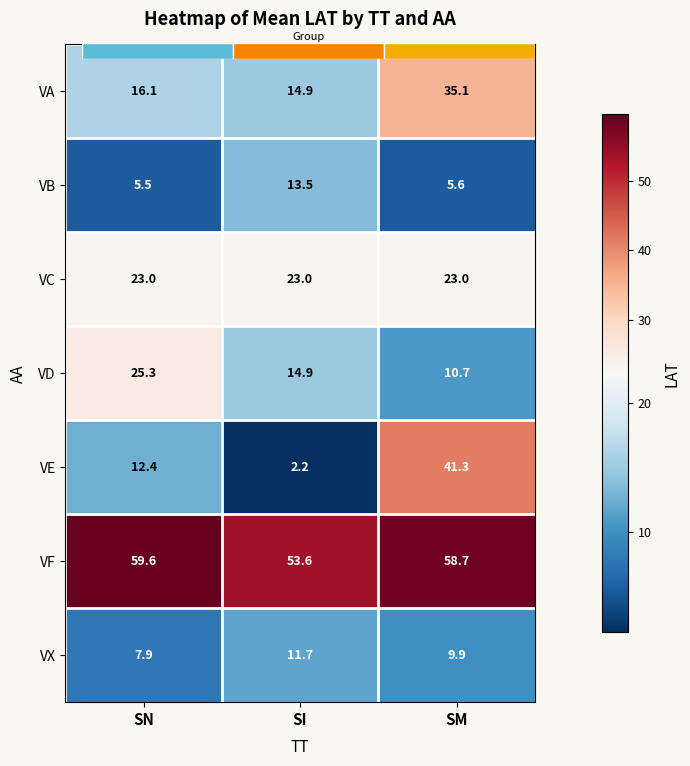

What is the approximate value of VD at SM?

10.7